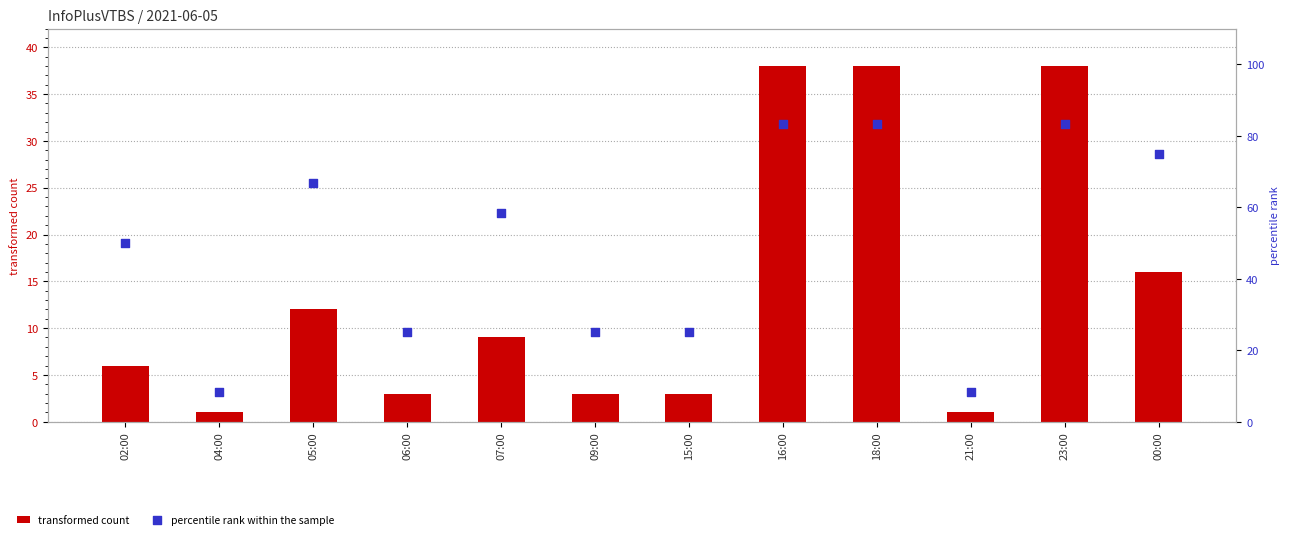

At how many categories does at least one series exceed 13?

10